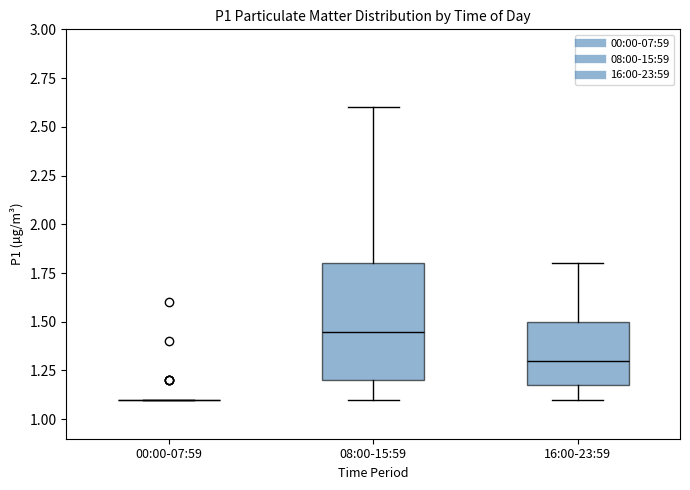

Comparing the boxes themselves (not the whiskers), which one is the tallest?

08:00-15:59